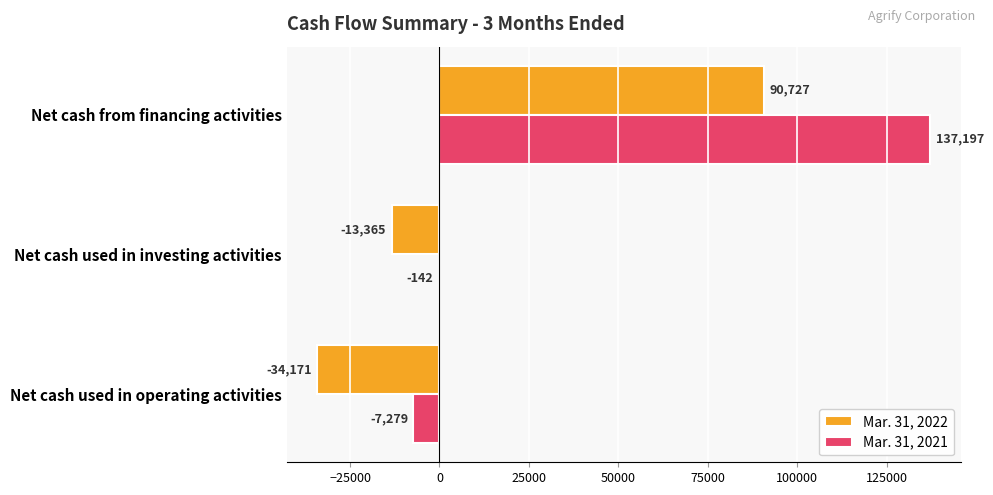

What is the approximate value of Mar. 31, 2021 at Net cash used in investing activities, to the nearest 10?

-140